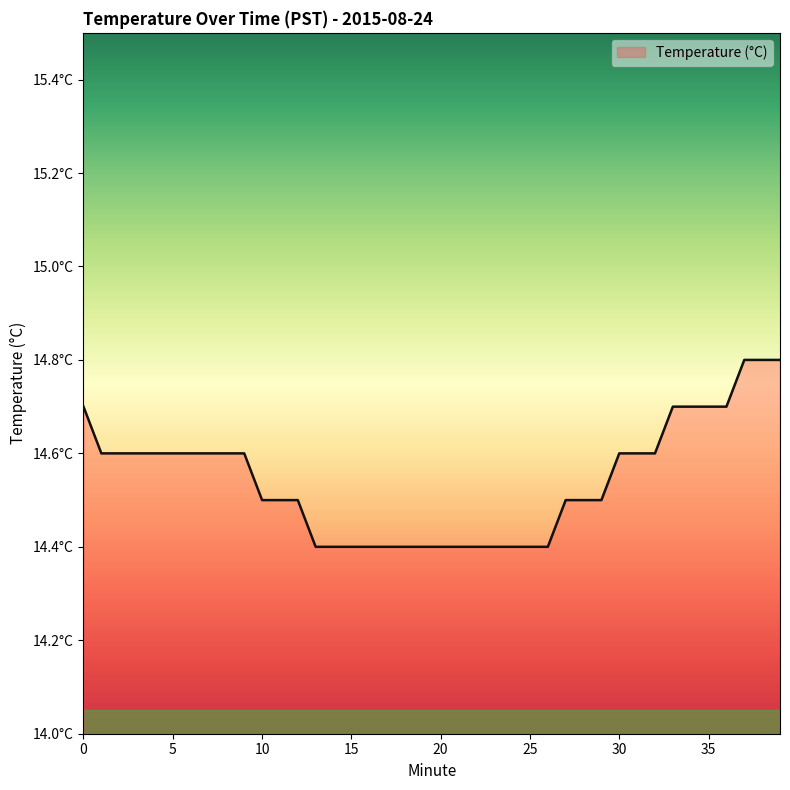

Does the chart display data point markers on the line(s)?

No